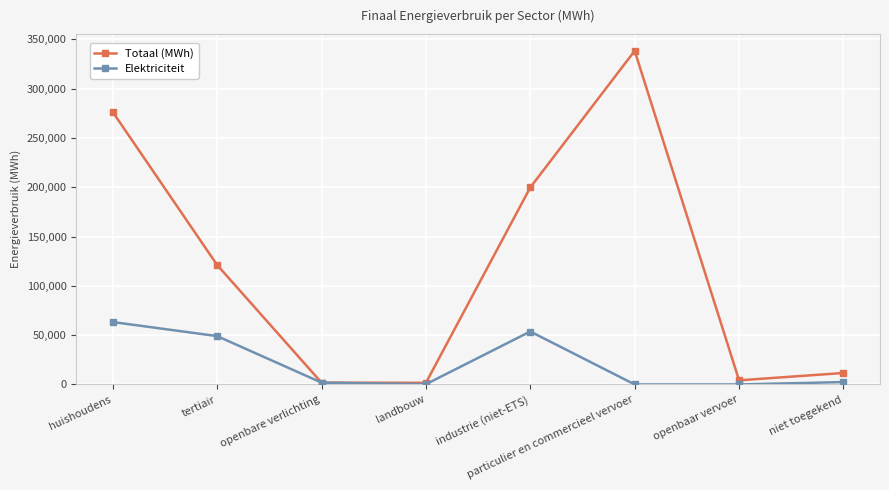

Rank the series by their average value, from highest to lowest.

Totaal (MWh), Elektriciteit